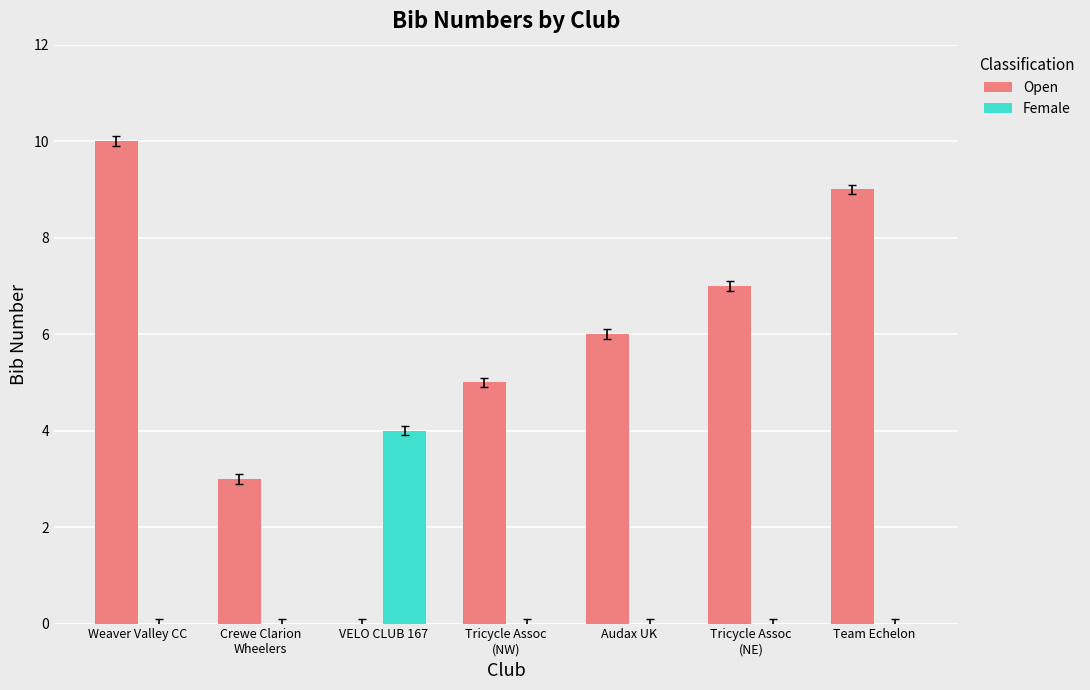

What are all the series names shown in the legend?

Open, Female